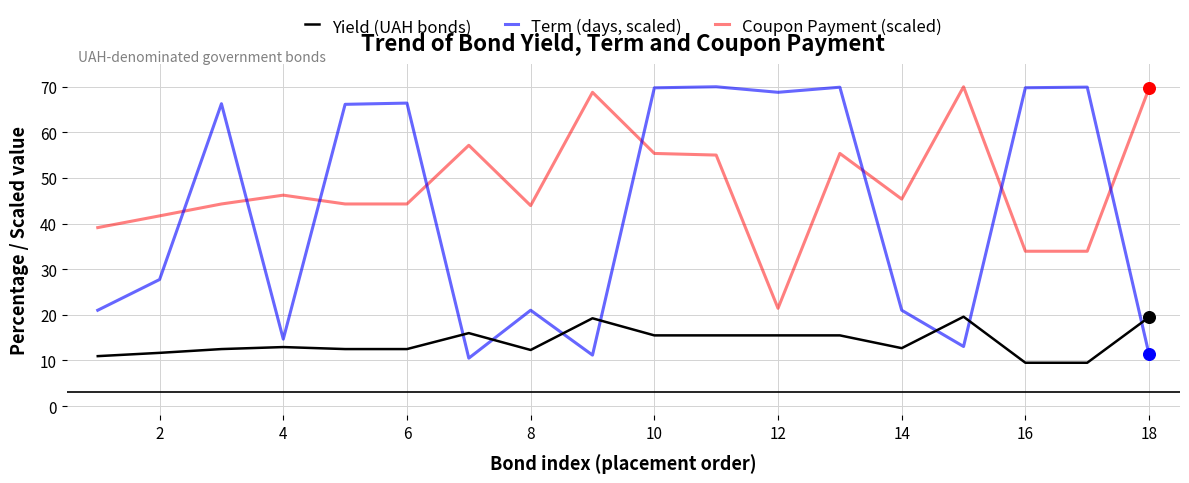

Which series has the largest total across all categories?

Coupon Payment (scaled)